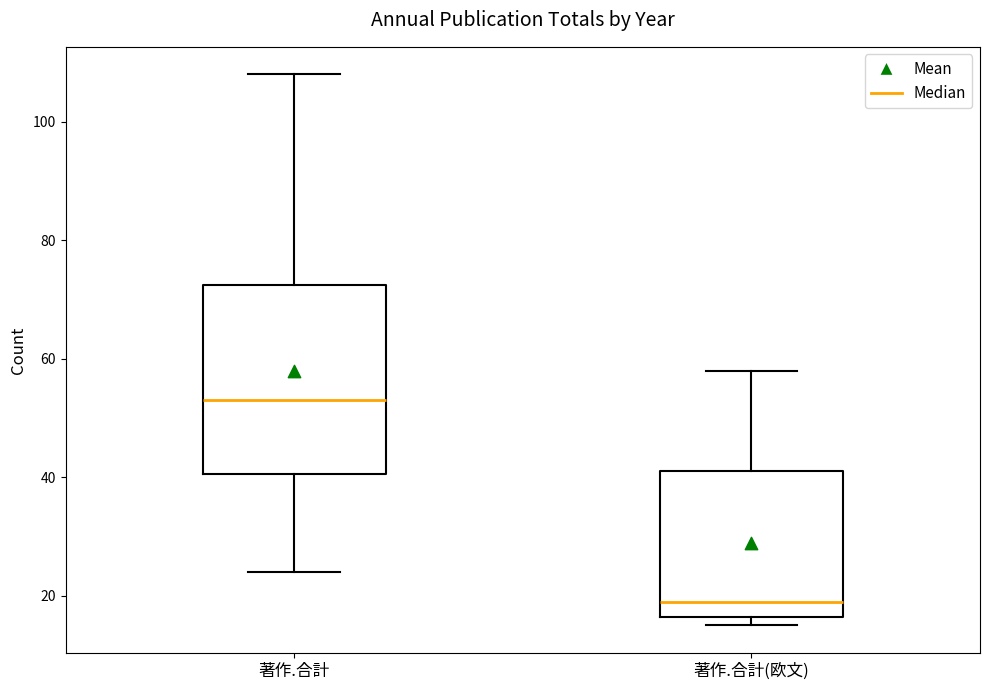

Reading left to right, read every box against the y-axis: the position of its median line, the range the box covers, and the ends of its whiskers. The values are not printed on the chart, so give them approximately, as read against the axis.

著作.合計: median 54, box 40 to 72, whiskers 24 to 108
著作.合計(欧文): median 20, box 16 to 42, whiskers 16 (just below the box's lower edge) to 58